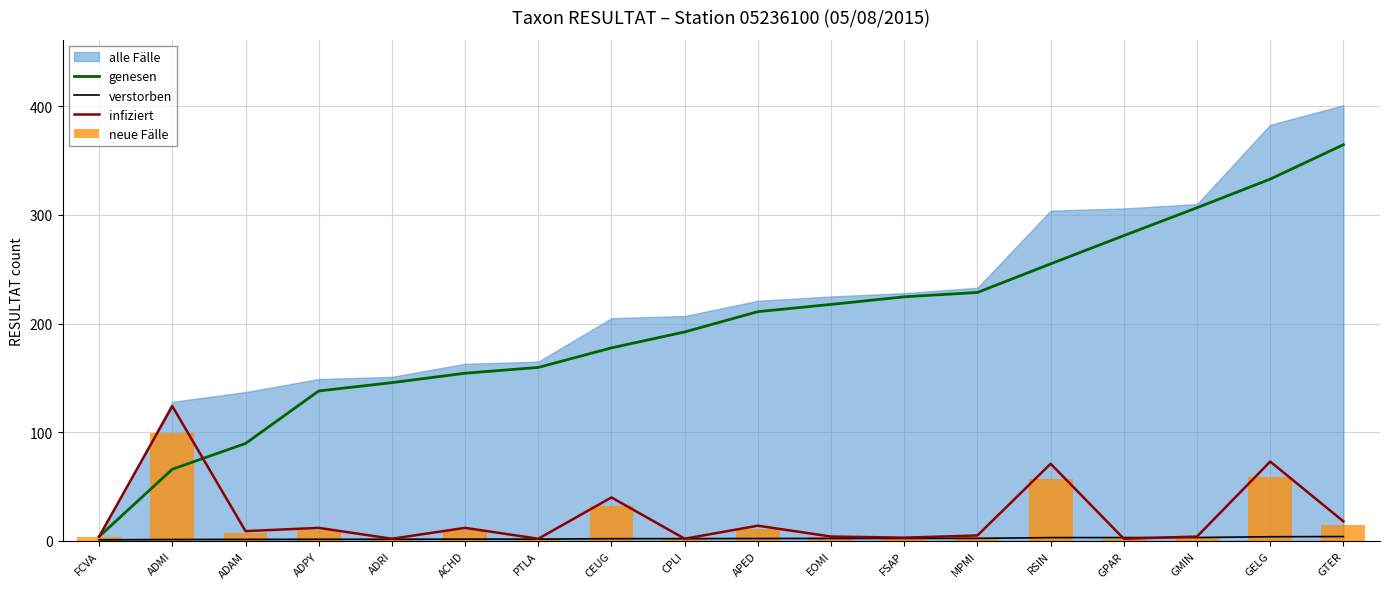

What is the minimum value for verstorben?

1.0